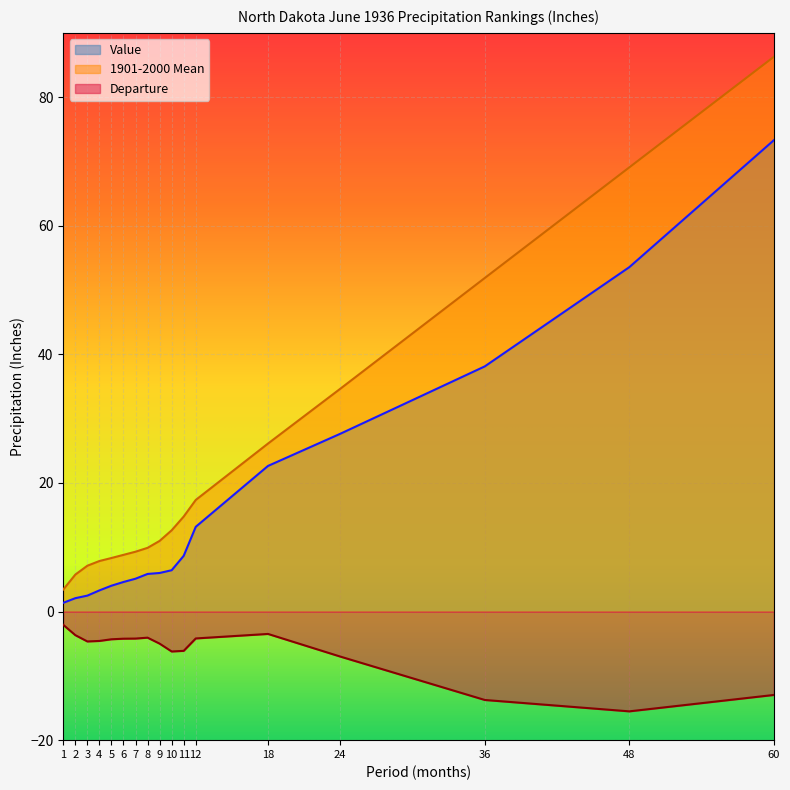

True or false: Value and Departure cross at least once.

False